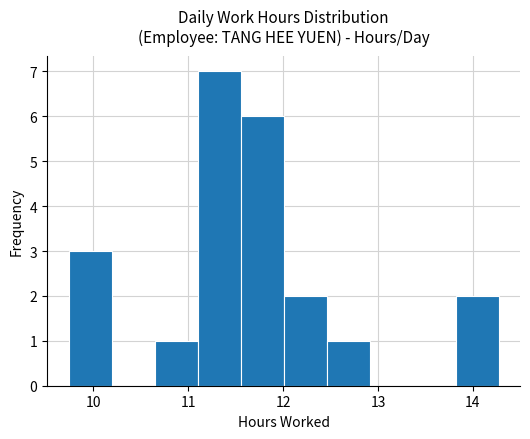

What is the height of the bar covering 9.7 to 10.2 on the x-axis? Neither the bar edges nor the heights are printed on the chart, so give them approximately, as read against the axes.

3